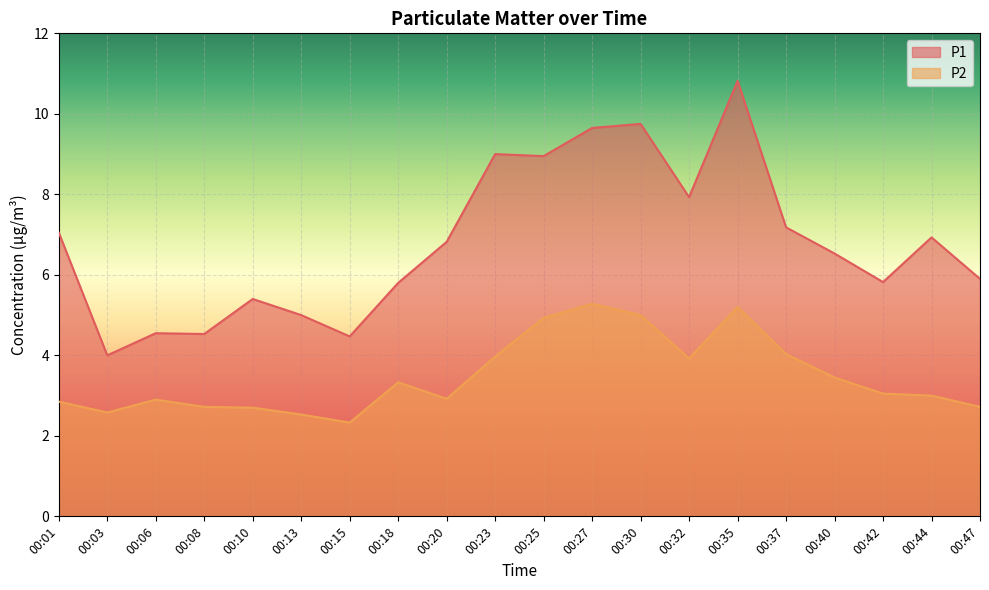

Reading right to left, list all the values displayed in this chart.

P1: 00:47=5.9	00:44=6.9	00:42=5.8	00:40=6.5	00:37=7.2	00:35=10.8	00:32=7.9	00:30=9.8	00:27=9.7	00:25=8.9	00:23=9.0	00:20=6.8	00:18=5.8	00:15=4.5	00:13=5.0	00:10=5.4	00:08=4.5	00:06=4.5	00:03=4.0	00:01=7.0
P2: 00:47=2.7	00:44=3.0	00:42=3.0	00:40=3.5	00:37=4.0	00:35=5.2	00:32=3.9	00:30=5.0	00:27=5.3	00:25=4.9	00:23=4.0	00:20=2.9	00:18=3.3	00:15=2.3	00:13=2.5	00:10=2.7	00:08=2.7	00:06=2.9	00:03=2.6	00:01=2.9